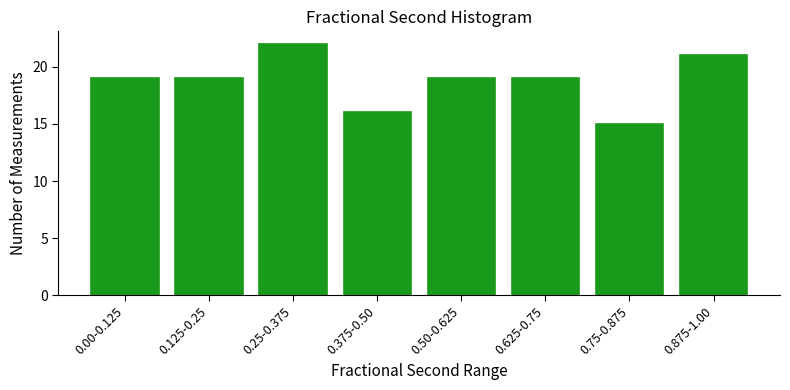

Reading left to right, what are all the values shown in this chart?

19	19	22	16	19	19	15	21